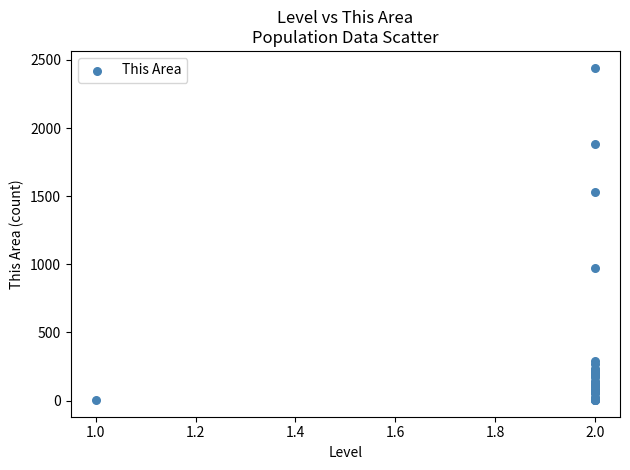

What Y value in the scatter plot is closest to 1223?

969